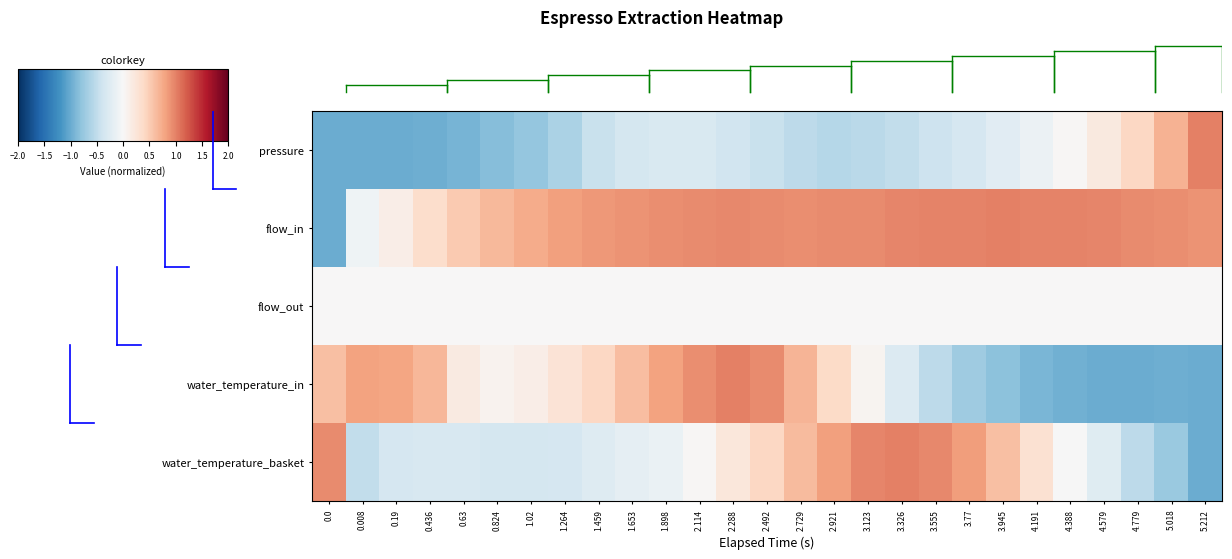

Reading right to left, transcribe all the data shown in this chart.

pressure: 5.212=1.0	5.018=0.7	4.779=0.4	4.579=0.2	4.388=0.0	4.191=-0.1	3.945=-0.2	3.77=-0.3	3.555=-0.4	3.326=-0.5	3.123=-0.5	2.921=-0.6	2.729=-0.5	2.492=-0.4	2.288=-0.4	2.114=-0.3	1.898=-0.3	1.653=-0.3	1.459=-0.4	1.264=-0.6	1.02=-0.8	0.824=-0.9	0.63=-0.9	0.436=-1.0	0.19=-1.0	0.008=-1.0	0.0=-1.0
flow_in: 5.212=0.9	5.018=0.9	4.779=0.9	4.579=1.0	4.388=1.0	4.191=1.0	3.945=1.0	3.77=1.0	3.555=1.0	3.326=1.0	3.123=0.9	2.921=0.9	2.729=0.9	2.492=0.9	2.288=1.0	2.114=0.9	1.898=0.9	1.653=0.9	1.459=0.9	1.264=0.8	1.02=0.7	0.824=0.6	0.63=0.5	0.436=0.4	0.19=0.1	0.008=-0.1	0.0=-1.0
flow_out: 5.212=0.0	5.018=0.0	4.779=0.0	4.579=0.0	4.388=0.0	4.191=0.0	3.945=0.0	3.77=0.0	3.555=0.0	3.326=0.0	3.123=0.0	2.921=0.0	2.729=0.0	2.492=0.0	2.288=0.0	2.114=0.0	1.898=0.0	1.653=0.0	1.459=0.0	1.264=0.0	1.02=0.0	0.824=0.0	0.63=0.0	0.436=0.0	0.19=0.0	0.008=0.0	0.0=0.0
water_temperature_in: 5.212=-1.0	5.018=-1.0	4.779=-1.0	4.579=-1.0	4.388=-1.0	4.191=-0.9	3.945=-0.8	3.77=-0.7	3.555=-0.5	3.326=-0.3	3.123=0.1	2.921=0.4	2.729=0.7	2.492=0.9	2.288=1.0	2.114=0.9	1.898=0.8	1.653=0.6	1.459=0.4	1.264=0.3	1.02=0.1	0.824=0.1	0.63=0.2	0.436=0.7	0.19=0.8	0.008=0.8	0.0=0.6
water_temperature_basket: 5.212=-1.0	5.018=-0.7	4.779=-0.5	4.579=-0.2	4.388=-0.0	4.191=0.3	3.945=0.6	3.77=0.8	3.555=1.0	3.326=1.0	3.123=1.0	2.921=0.8	2.729=0.6	2.492=0.4	2.288=0.2	2.114=0.0	1.898=-0.1	1.653=-0.2	1.459=-0.3	1.264=-0.3	1.02=-0.4	0.824=-0.4	0.63=-0.3	0.436=-0.3	0.19=-0.3	0.008=-0.5	0.0=0.9